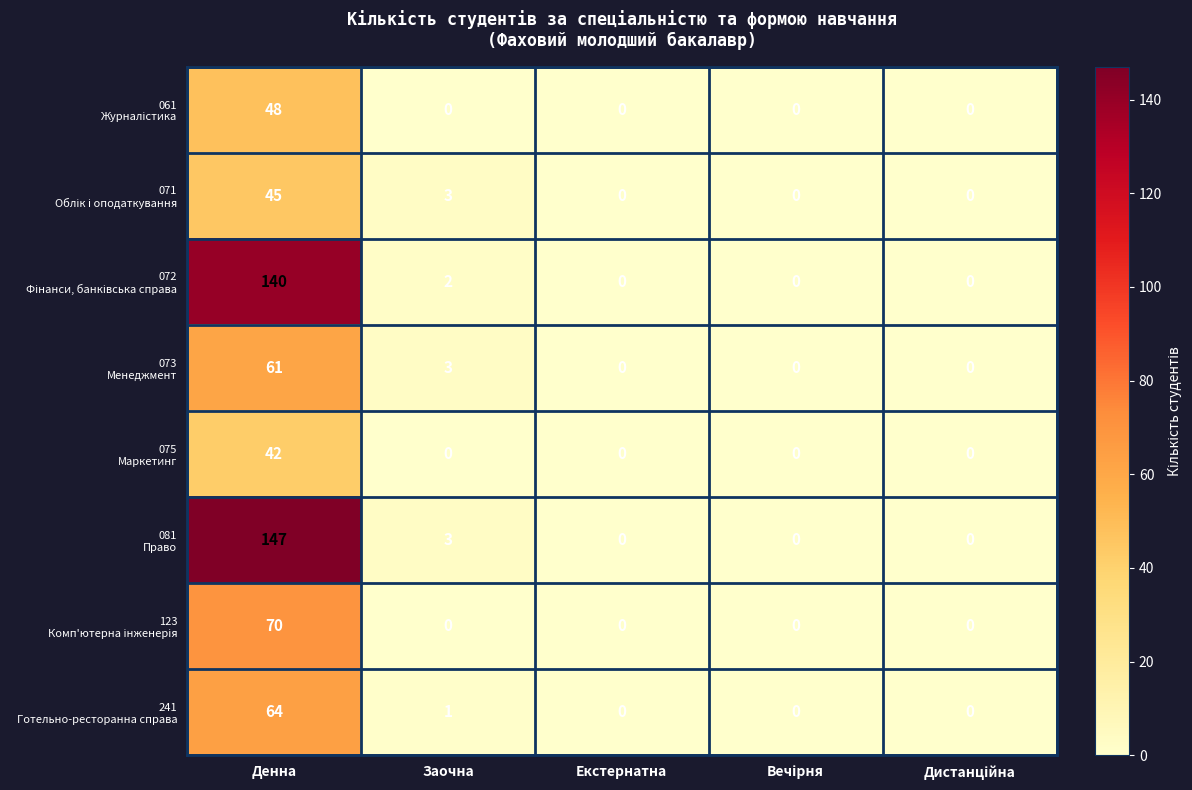

Which category has the highest value across all series?

Денна